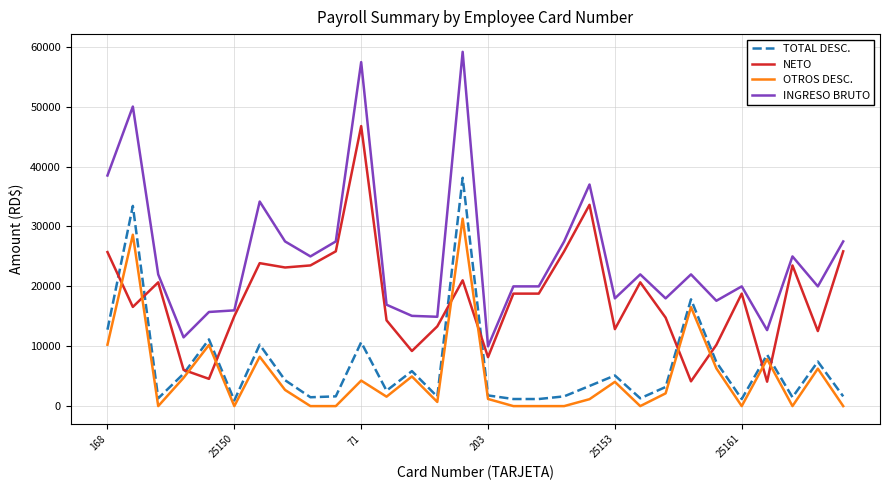

True or false: INGRESO BRUTO and TOTAL DESC. intersect in this chart.

False